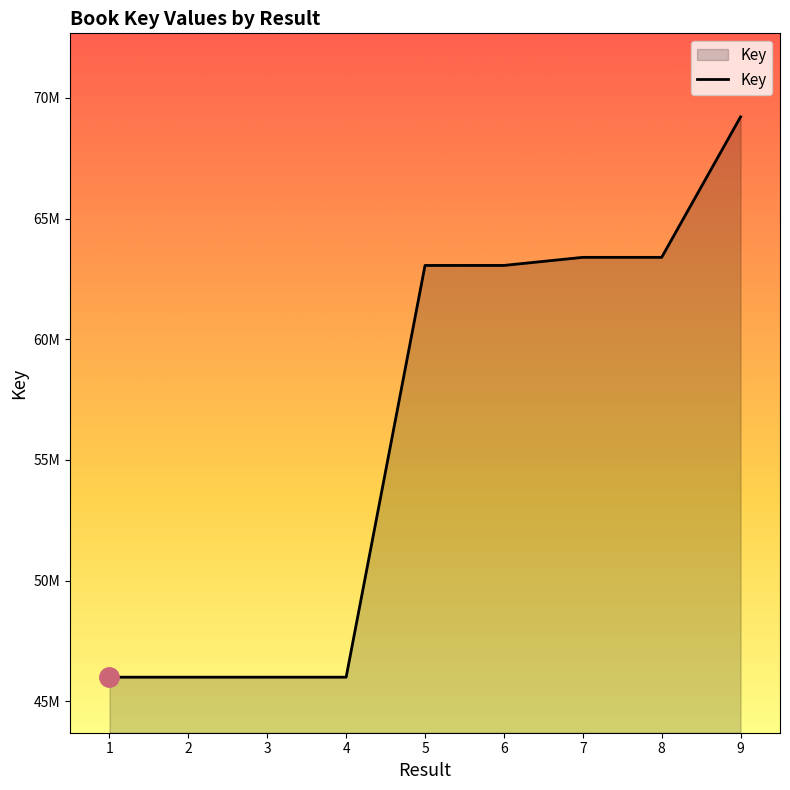

Does the chart have visible grid lines?

No